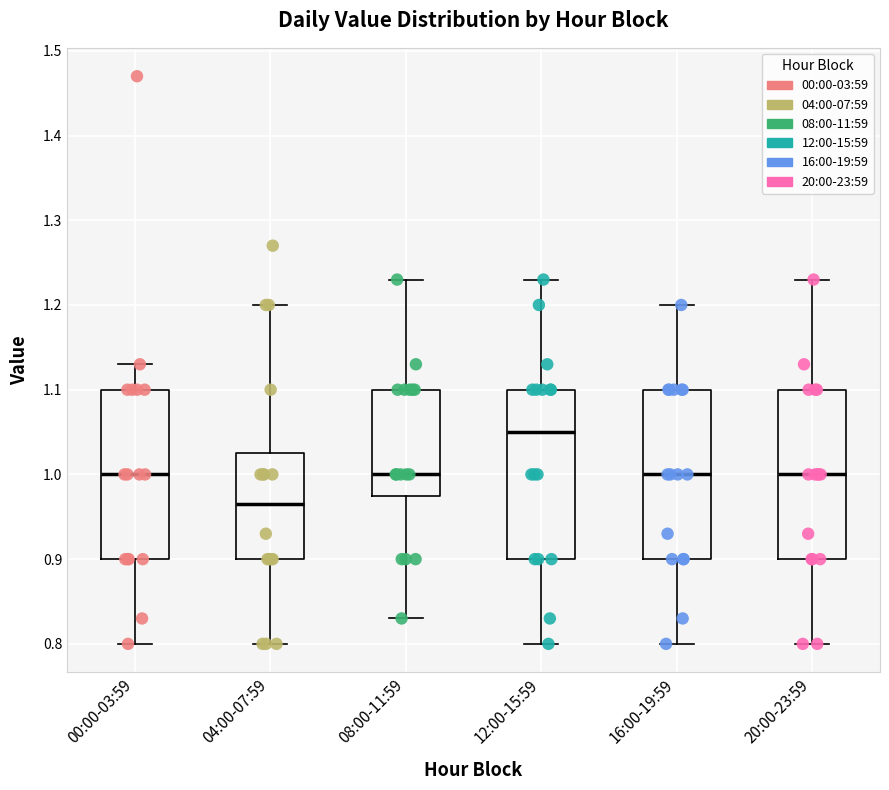

Reading left to right, read every box against the y-axis: the position of its median line, the range the box covers, and the ends of its whiskers. The values are not printed on the chart, so give them approximately, as read against the axis.

00:00-03:59: median 1.00, box 0.90 to 1.10, whiskers 0.80 to 1.13
04:00-07:59: median 0.97, box 0.90 to 1.03, whiskers 0.80 to 1.20
08:00-11:59: median 1.00, box 0.98 to 1.10, whiskers 0.83 to 1.23
12:00-15:59: median 1.05, box 0.90 to 1.10, whiskers 0.80 to 1.23
16:00-19:59: median 1.00, box 0.90 to 1.10, whiskers 0.80 to 1.20
20:00-23:59: median 1.00, box 0.90 to 1.10, whiskers 0.80 to 1.23